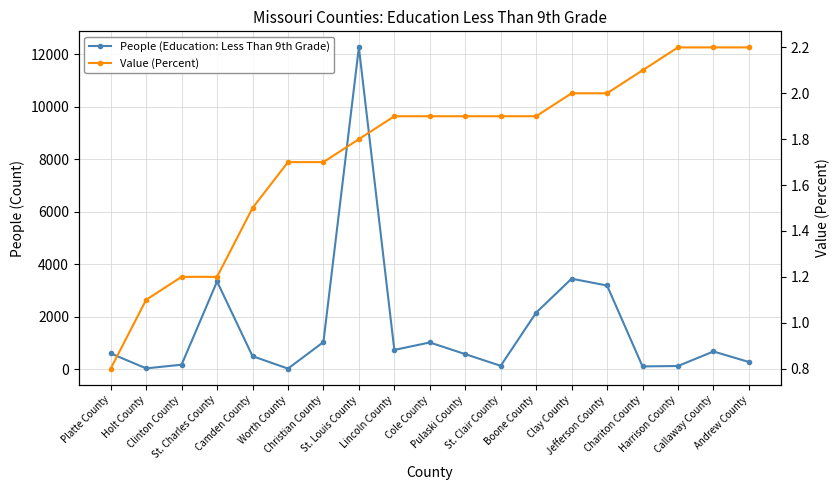

What is the maximum value for People (Education: Less Than 9th Grade)?

12269.0